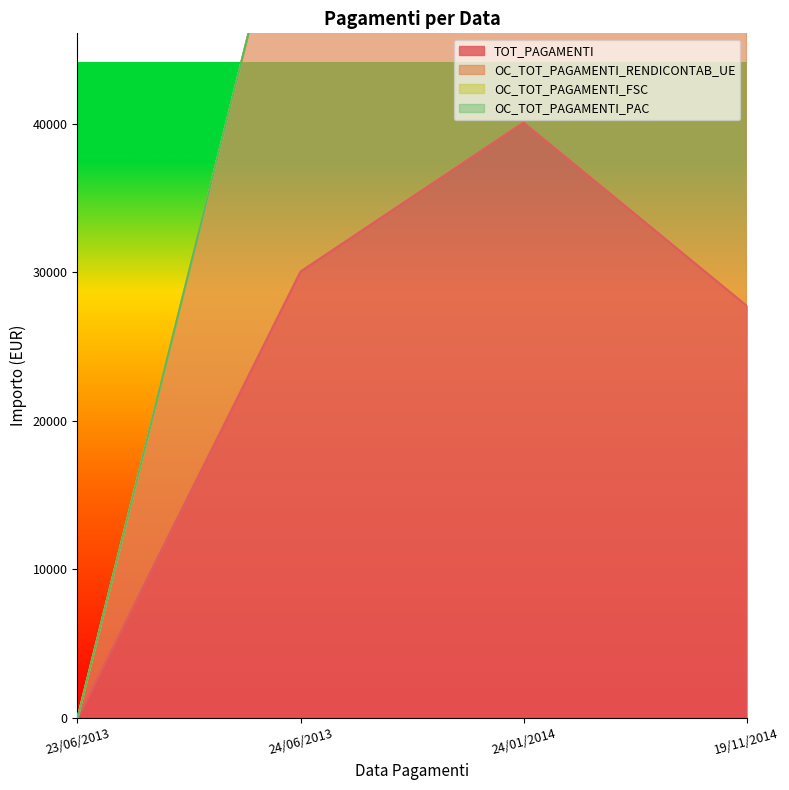

How many interior local peaks does the OC_TOT_PAGAMENTI_RENDICONTAB_UE series have?

1